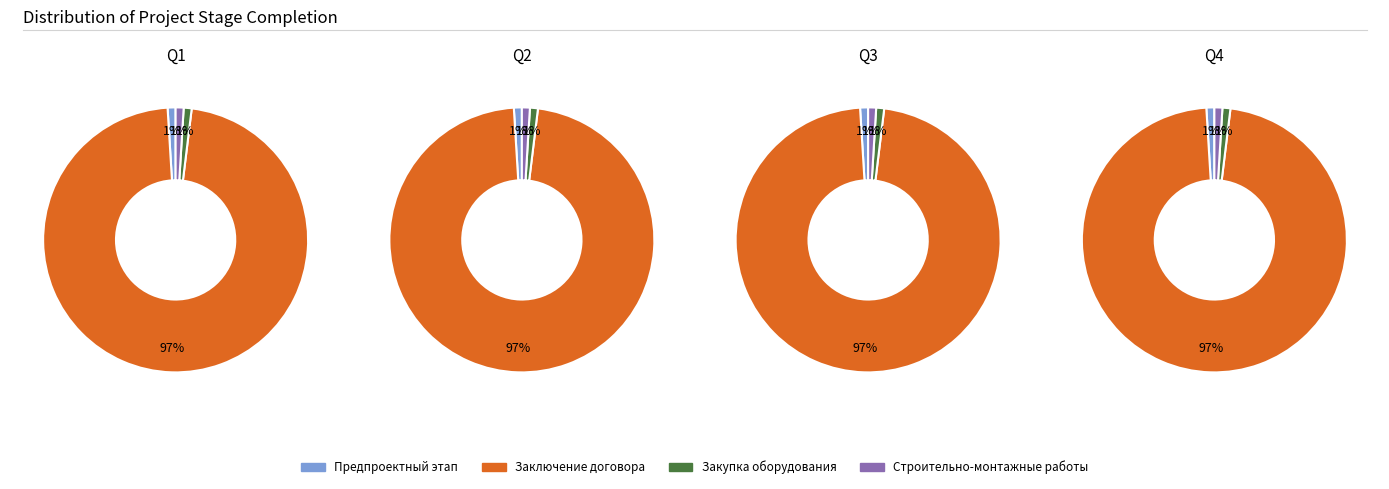

Between 3 and 0, which is larger?

3